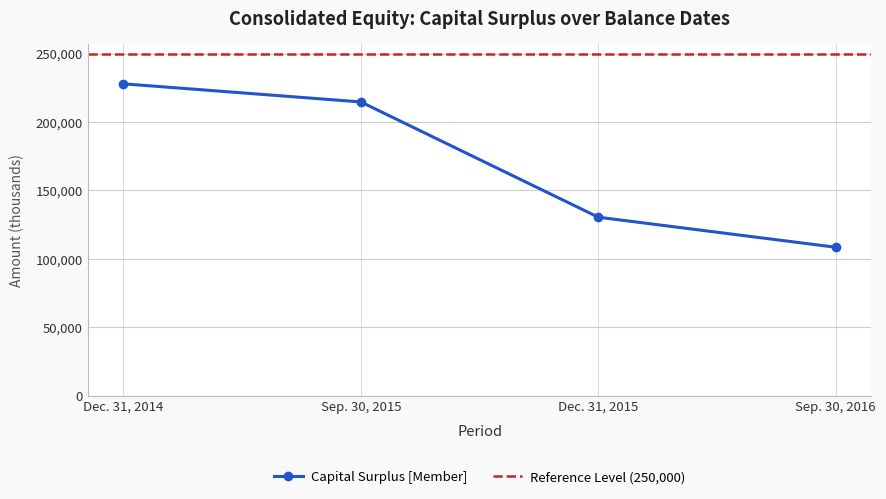

The chart shows a value of 130369 at Dec. 31, 2015. True or false?

True